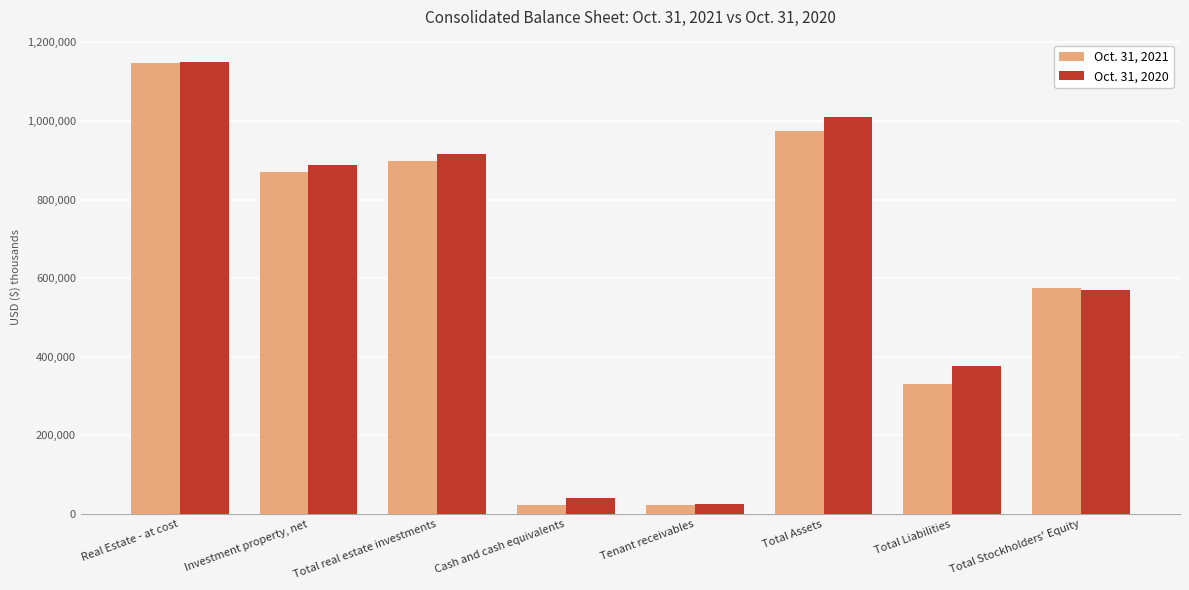

Which series changed the most between Real Estate - at cost and Total Stockholders' Equity?

Oct. 31, 2020